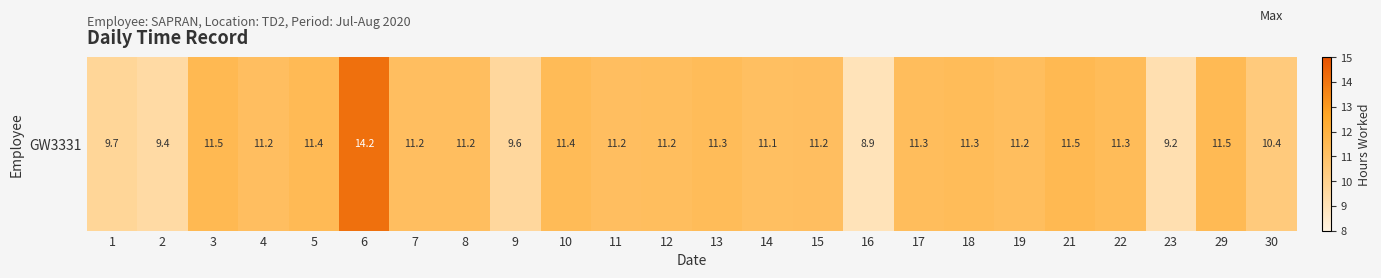

Reading left to right, list all the values displayed in this chart.

1=9.7	2=9.4	3=11.5	4=11.2	5=11.4	6=14.2	7=11.2	8=11.2	9=9.6	10=11.4	11=11.2	12=11.2	13=11.3	14=11.1	15=11.2	16=8.9	17=11.3	18=11.3	19=11.2	21=11.5	22=11.3	23=9.2	29=11.5	30=10.4